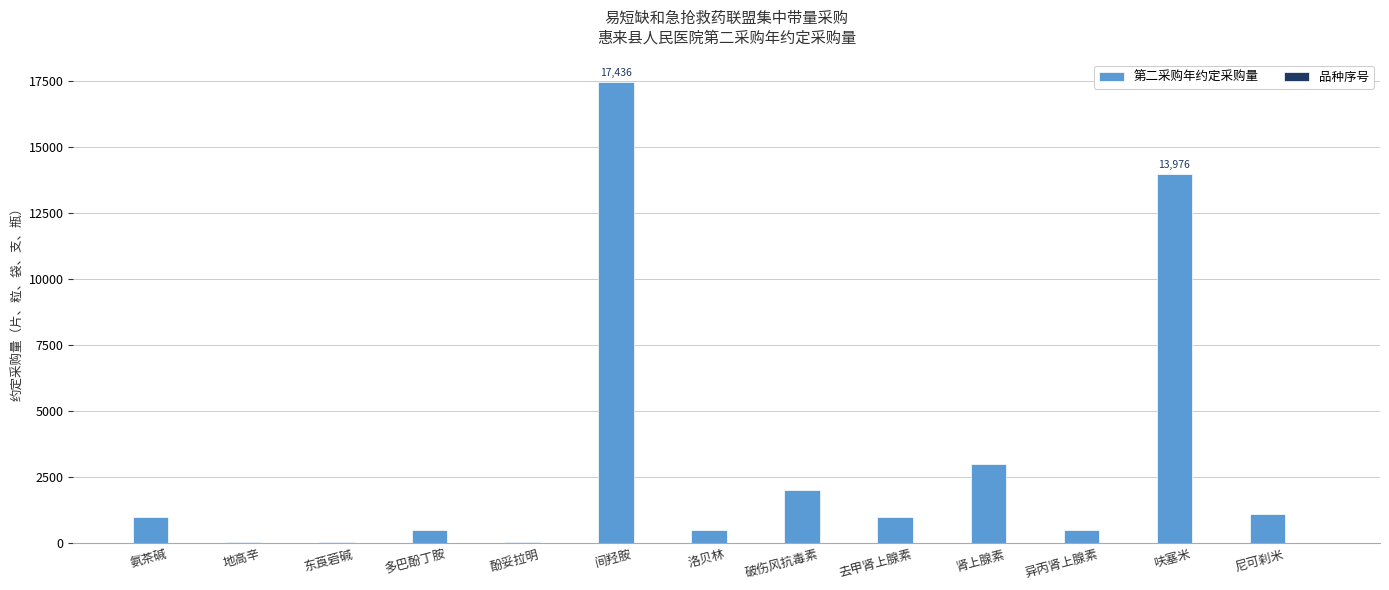

Which series has the largest total across all categories?

第二采购年约定采购量